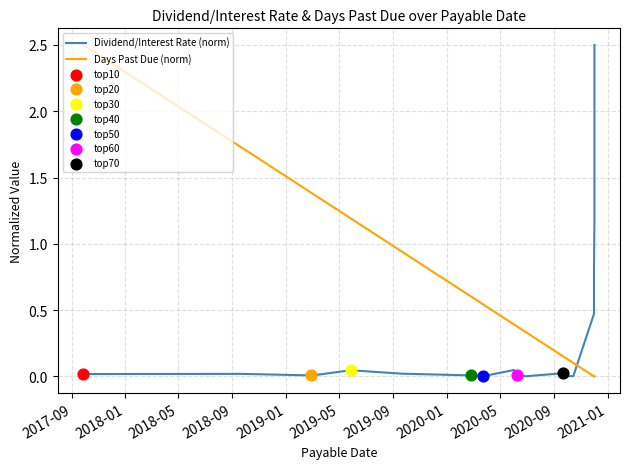

Which series has the widest spread of Y values?

Days Past Due (norm)